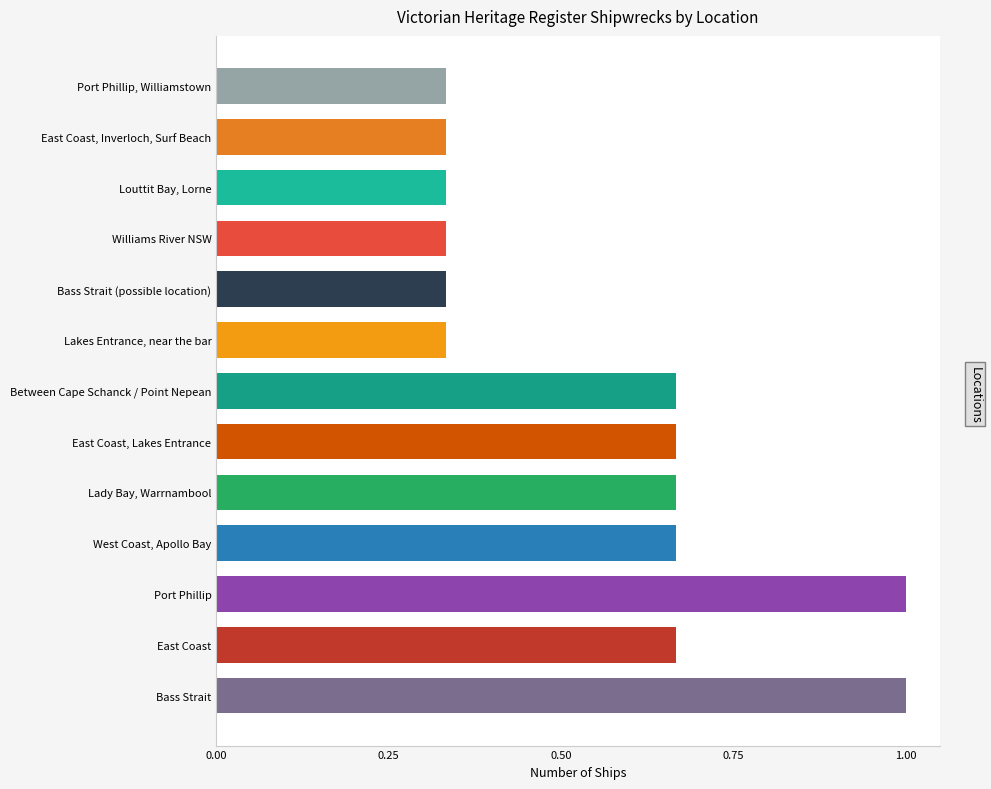

Does the chart contain any negative values?

No